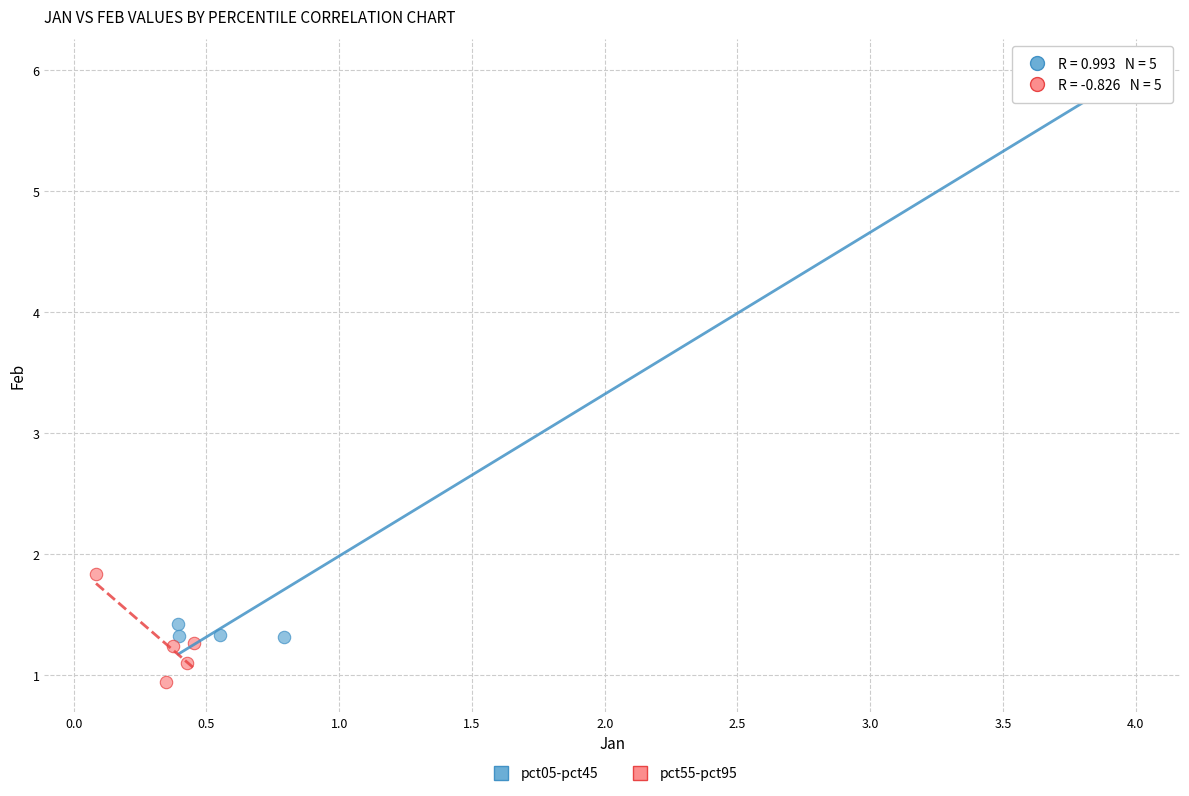

Which series has the largest Y range (max minus min)?

pct05-pct45